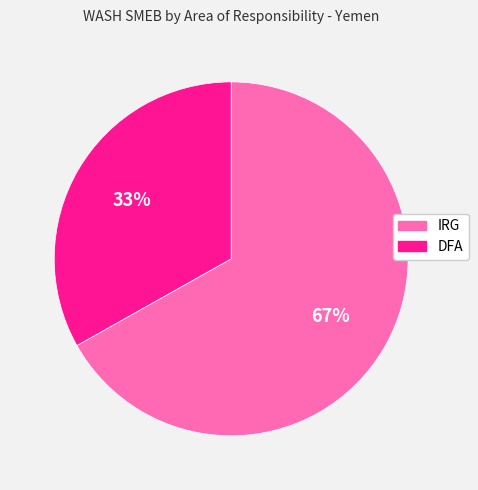

How many slices are in this pie chart?

2